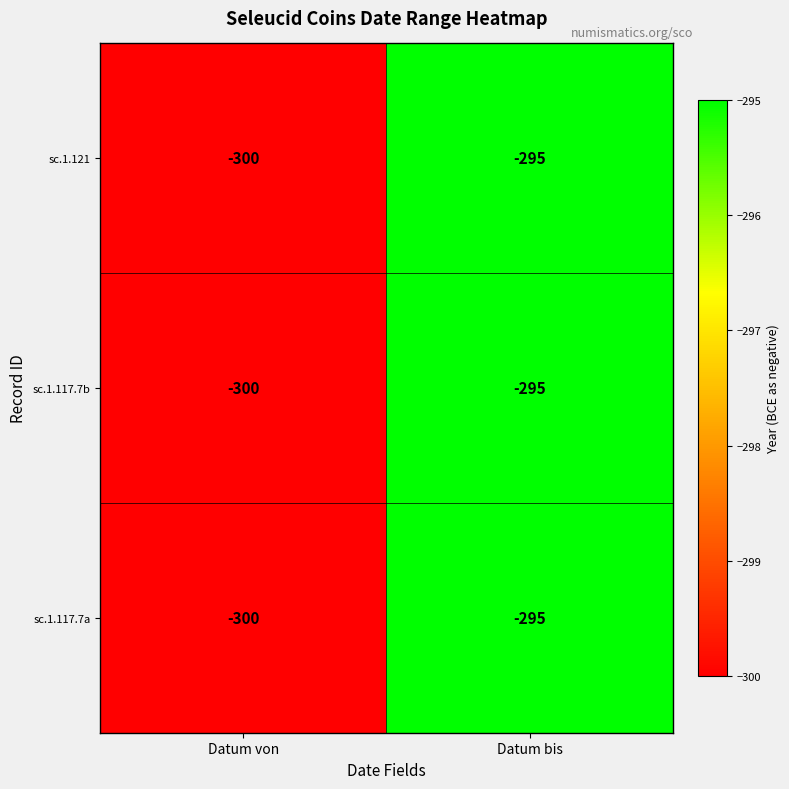

Reading right to left, extract all data points from this chart.

sc.1.121: Datum bis=-295	Datum von=-300
sc.1.117.7b: Datum bis=-295	Datum von=-300
sc.1.117.7a: Datum bis=-295	Datum von=-300